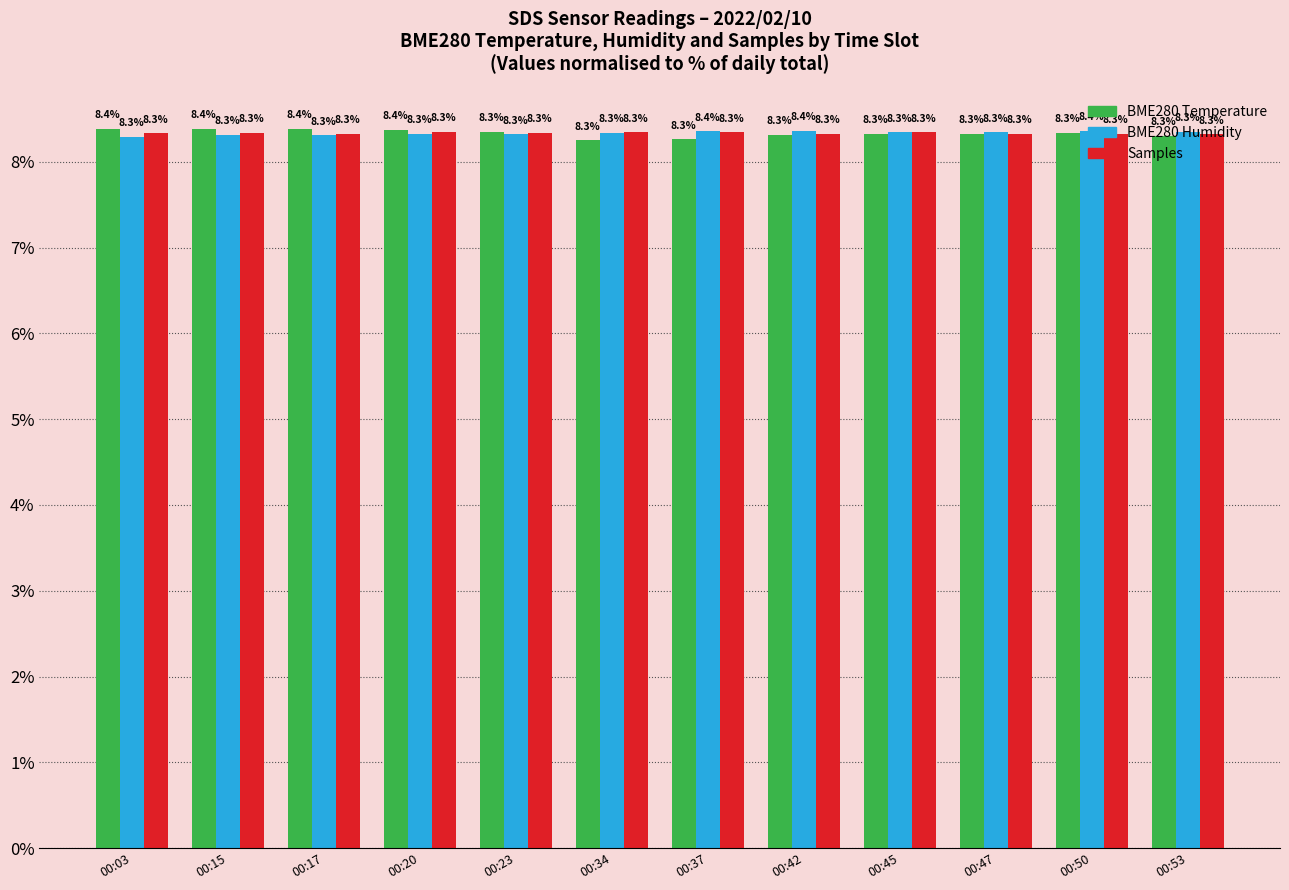

Read the BME280 Temperature value at 00:23.

8.3